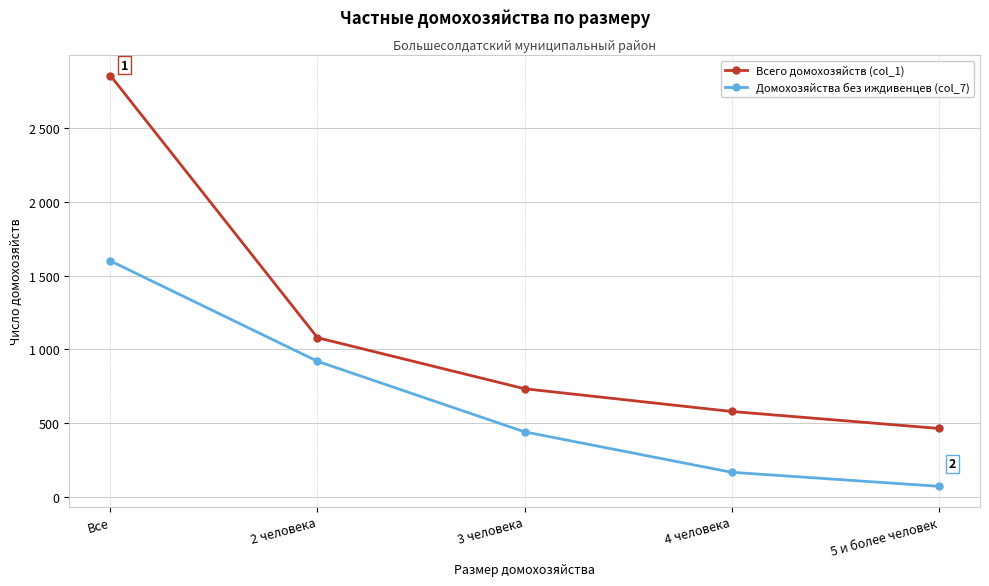

What are all the series names shown in the legend?

Всего домохозяйств (col_1), Домохозяйства без иждивенцев (col_7)